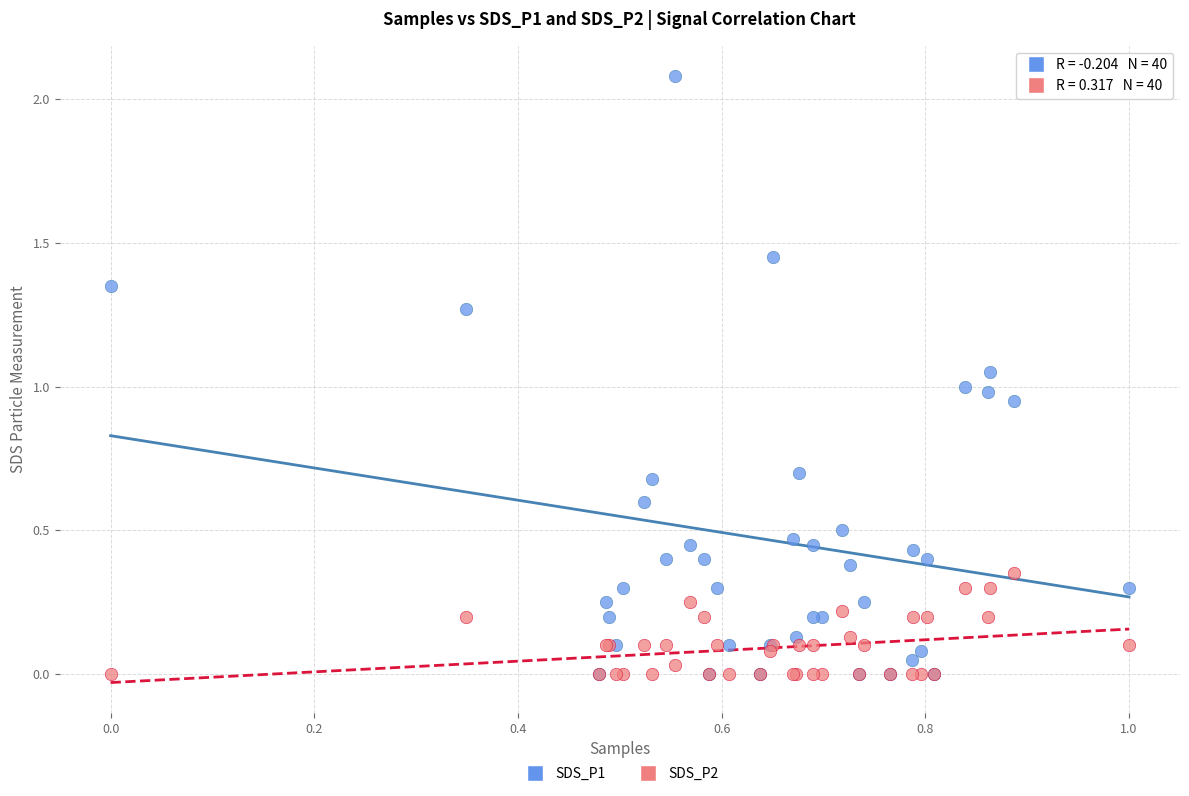

What are all the series names shown in the legend?

SDS_P1, SDS_P2